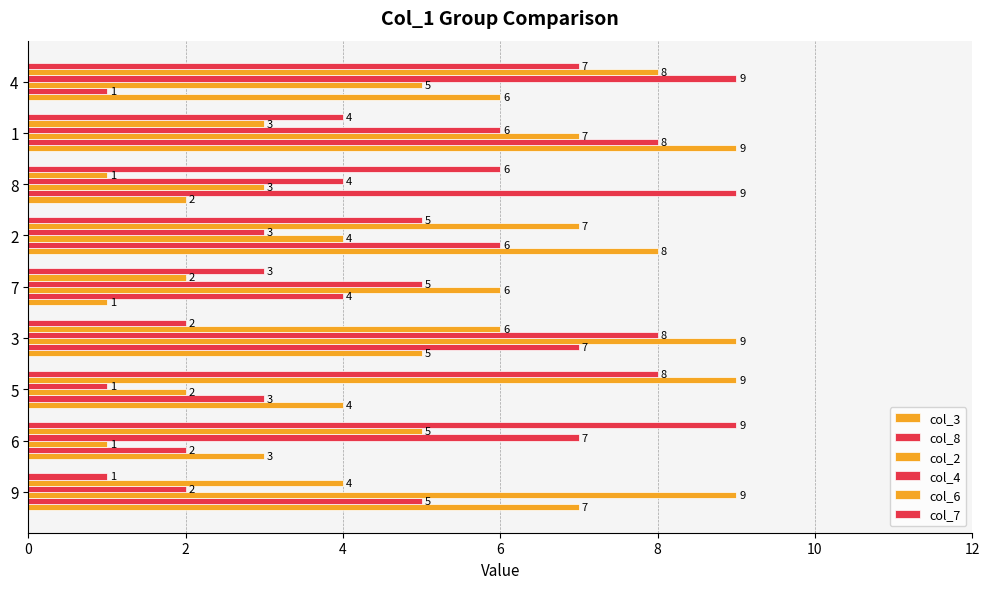

How many data points does each series have?

9